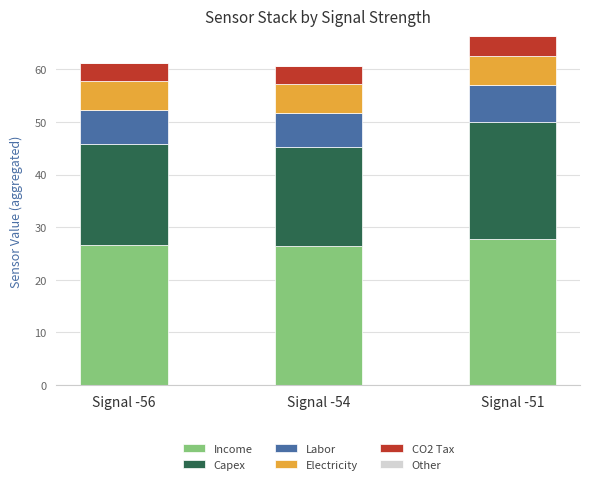

What is the total value across all series at Signal -56?

61.1